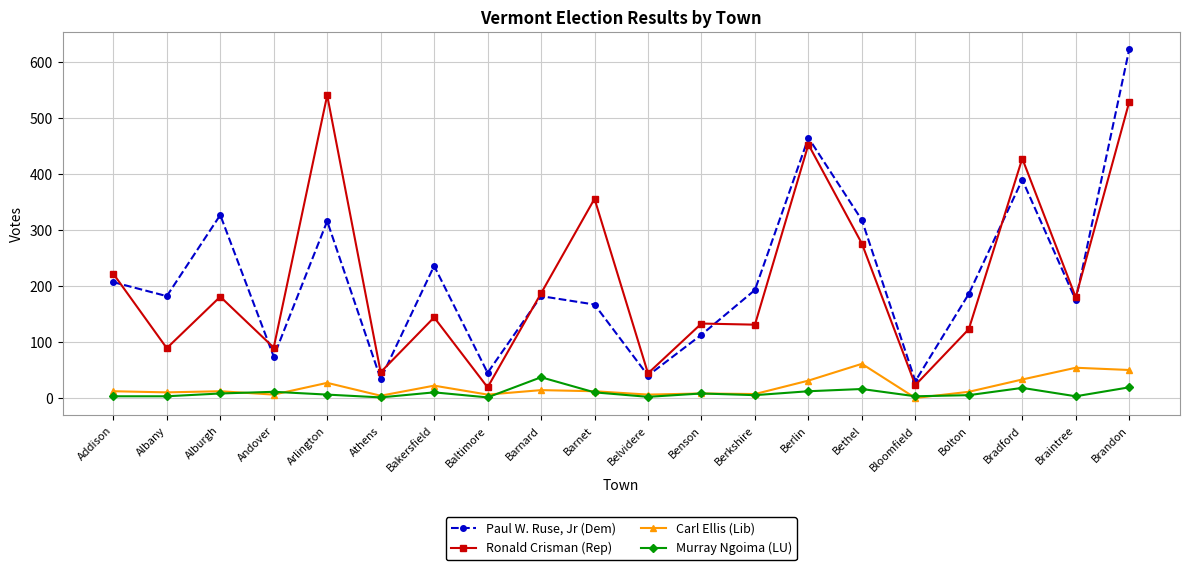

True or false: Murray Ngoima (LU) has more than 2 interior local peaks.

True